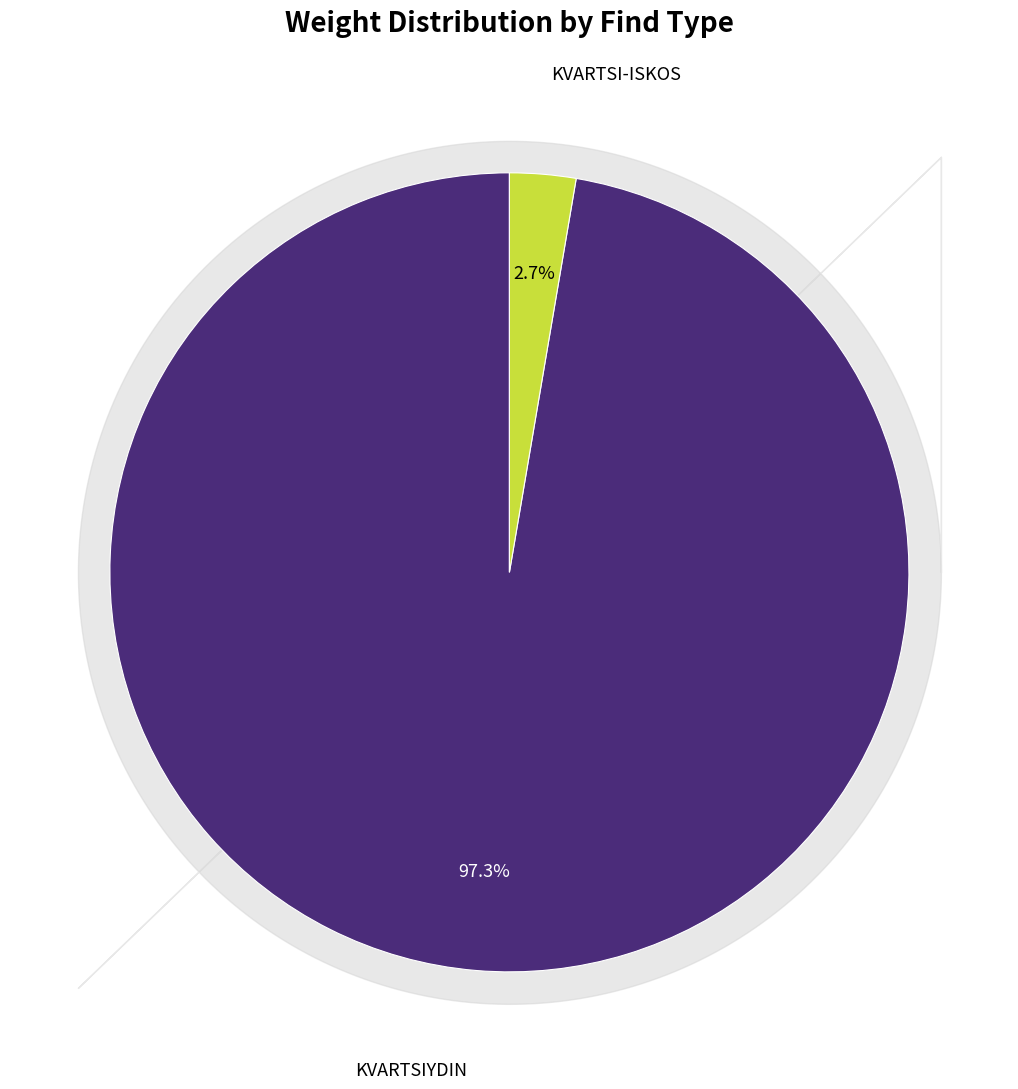

Count the number of slices in the pie.

2